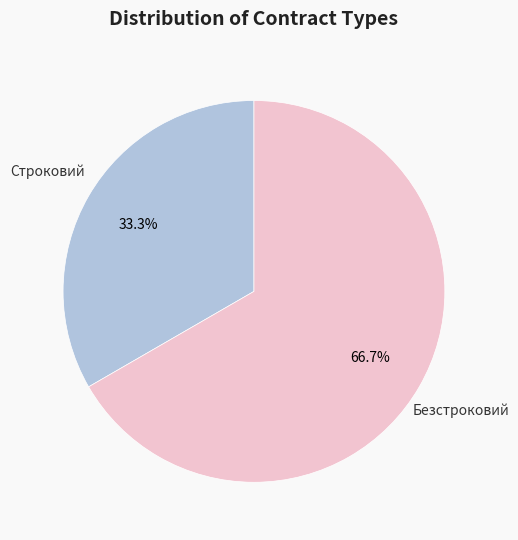

Is there a majority slice in this chart?

Yes